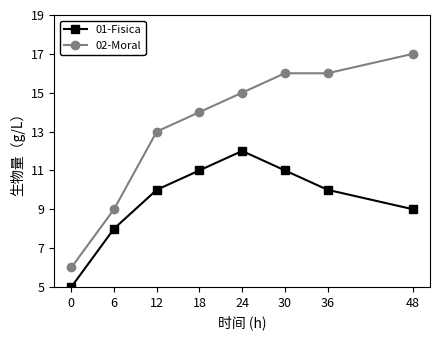

What is the sum of the 02-Moral values at 36 and 0?

22